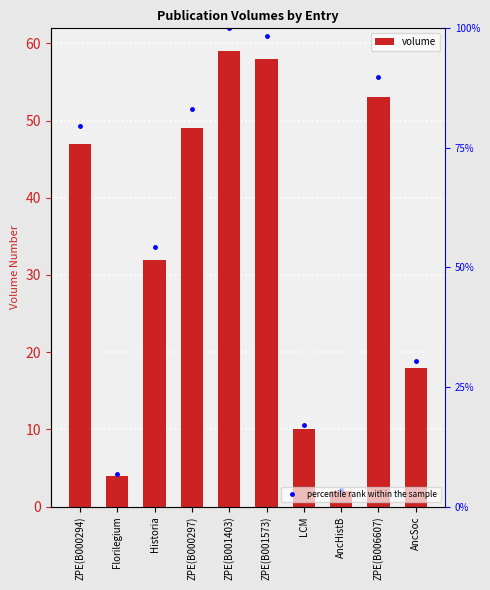

At how many categories does at least one series exceed 16?

7